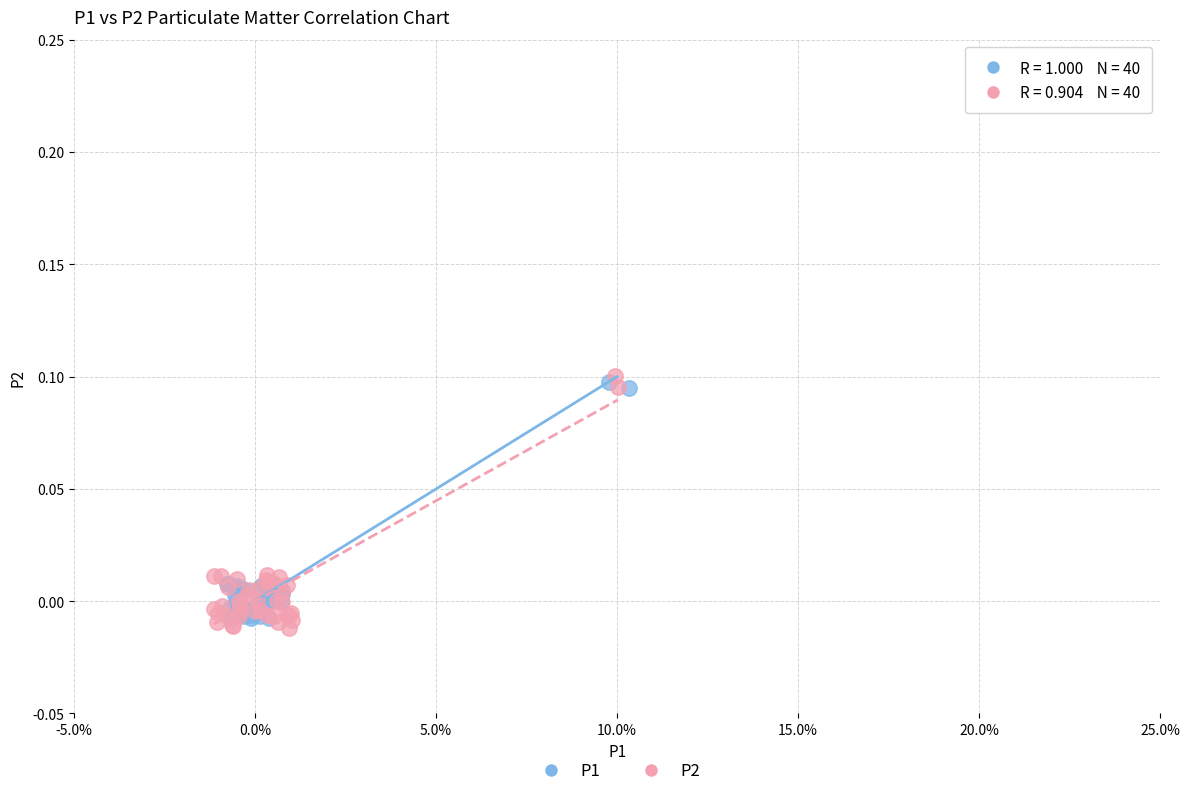

Which series contains the highest Y value?

P2